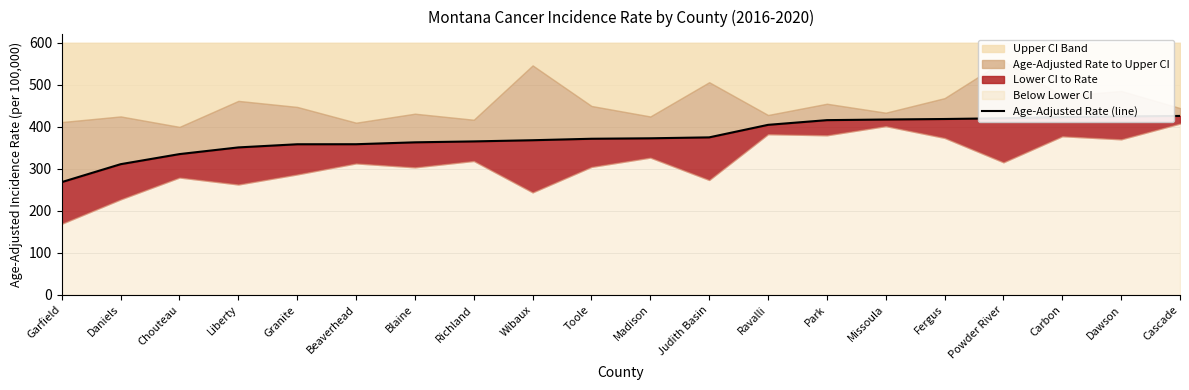

List the labels in order of value, smallest first.

Garfield, Daniels, Chouteau, Liberty, Granite, Beaverhead, Blaine, Richland, Wibaux, Toole, Madison, Judith Basin, Ravalli, Park, Missoula, Fergus, Powder River, Carbon, Dawson, Cascade